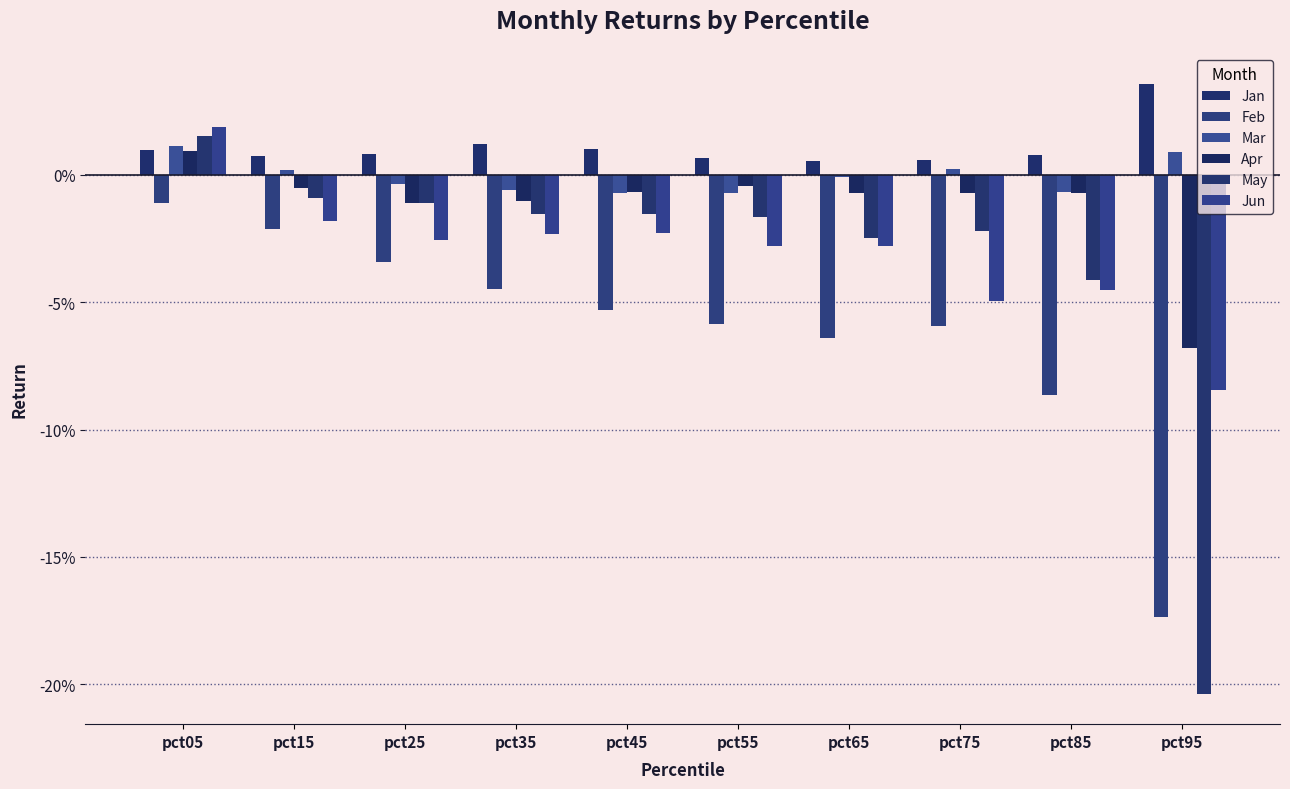

What is the minimum value shown in the chart?

-0.2